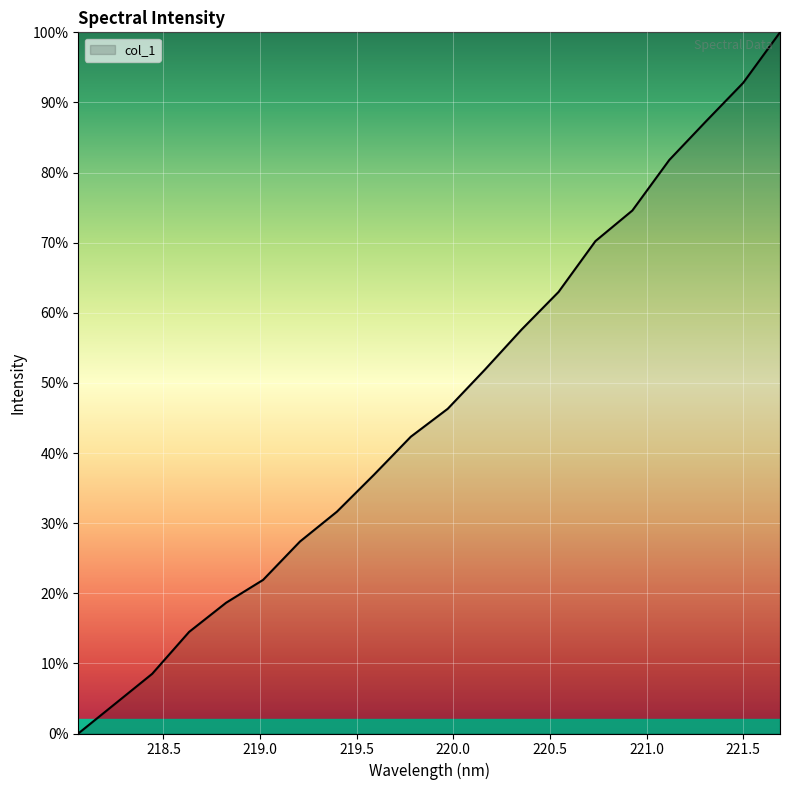

What is the maximum value shown in the chart?

100.0